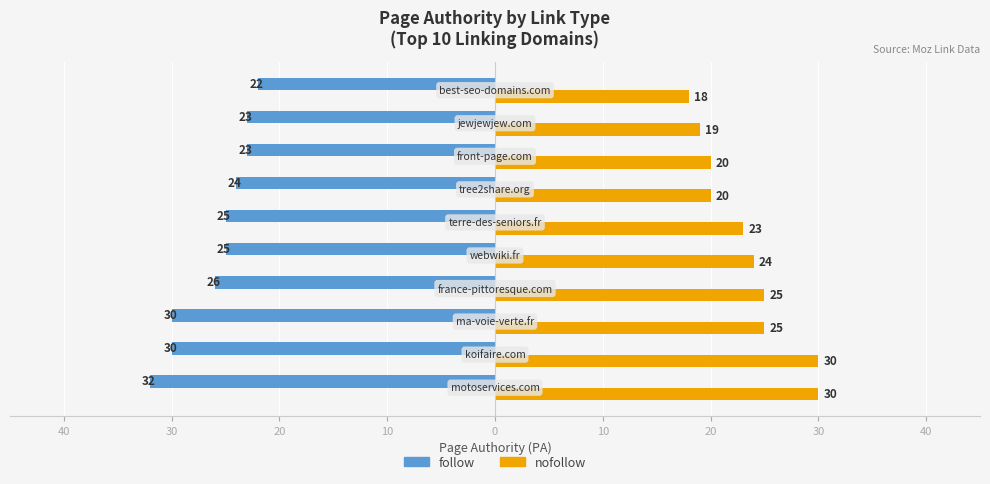

What are all the series names shown in the legend?

follow, nofollow